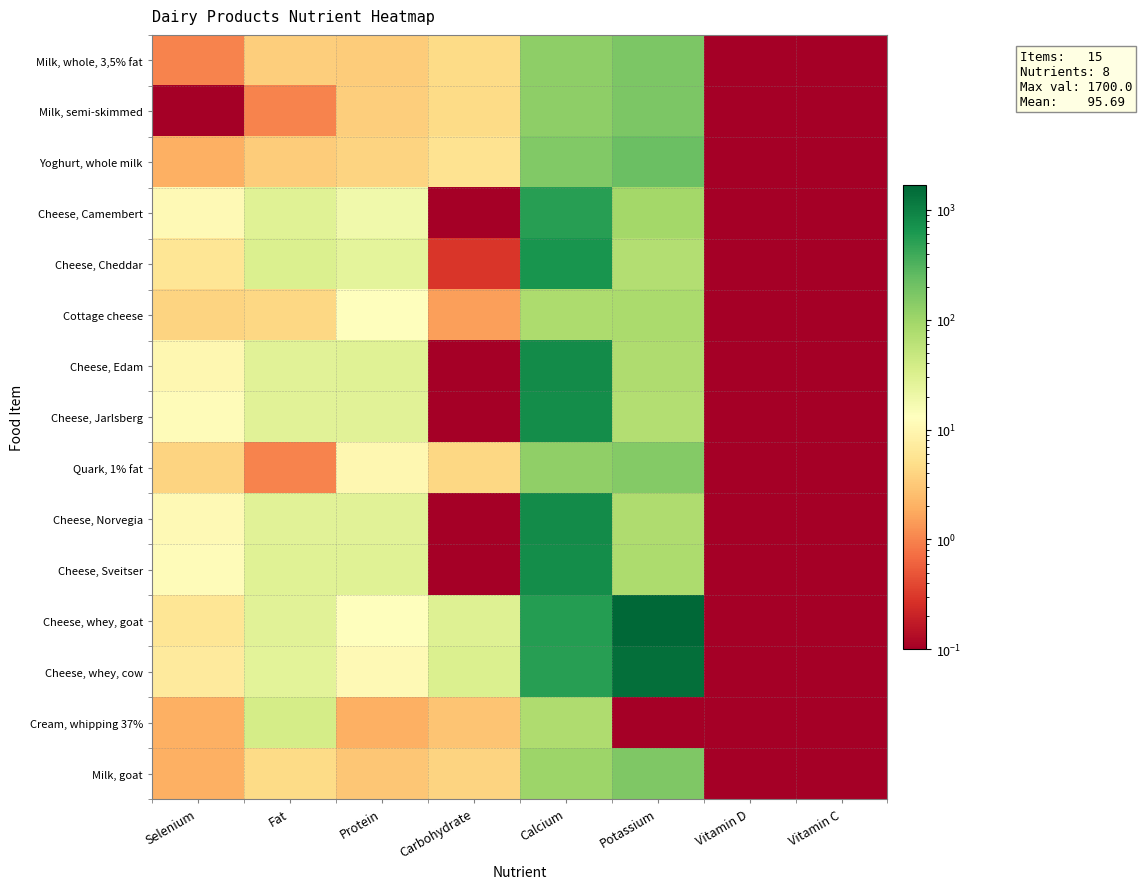

What is the difference between the highest and lowest values at Fat?

36.0